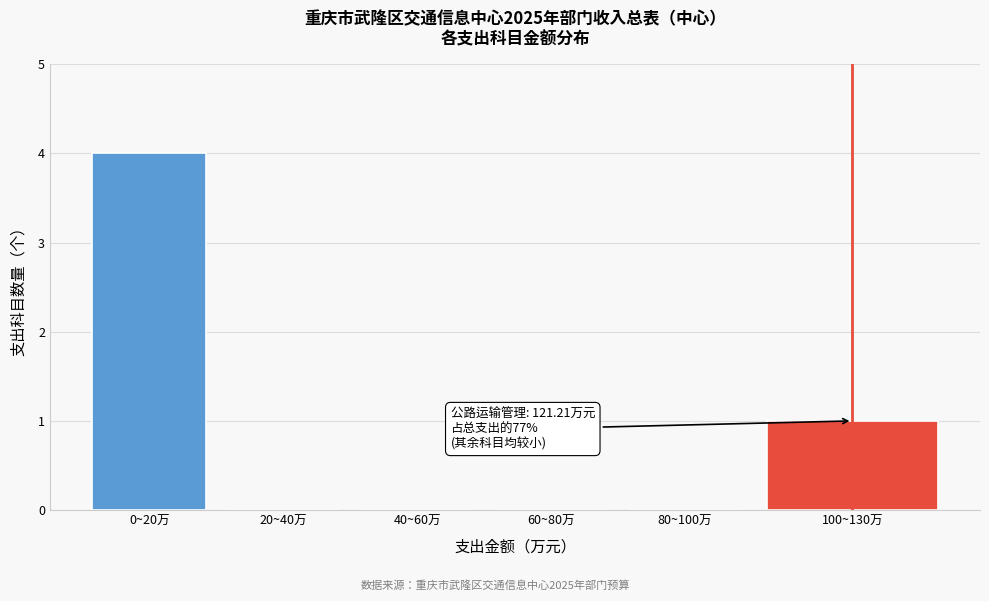

Reading left to right, what are all the values shown in this chart?

0~20万=4	20~40万=0	40~60万=0	60~80万=0	80~100万=0	100~130万=1